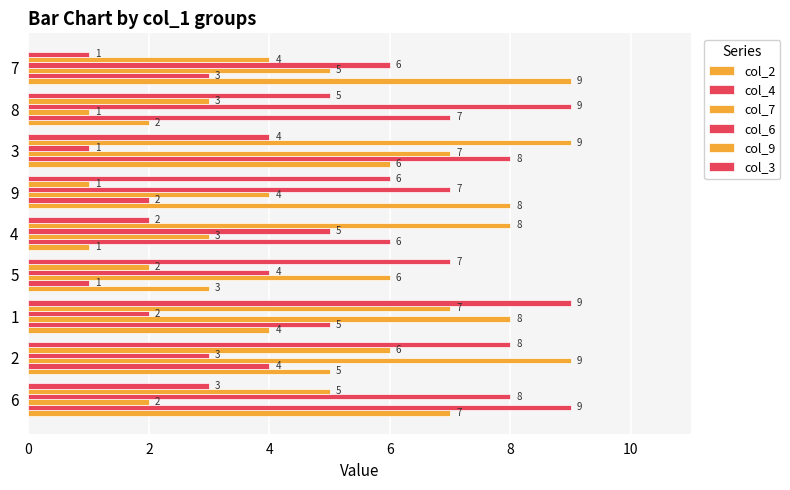

How many distinct data groups are displayed?

6